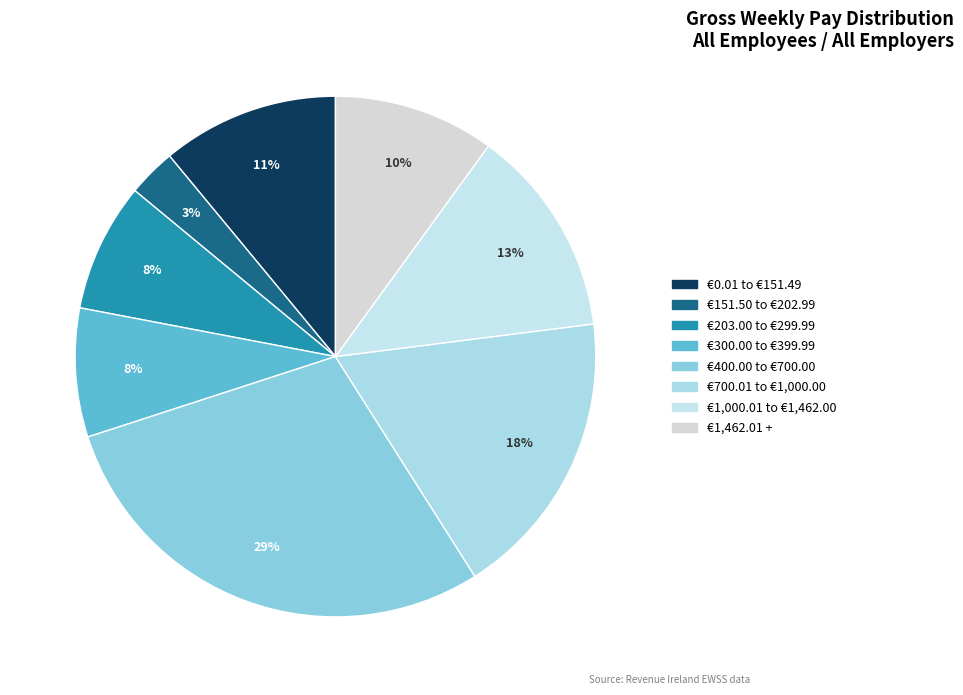

Is it true that €300.00 to €399.99 is 8% of the pie?

True